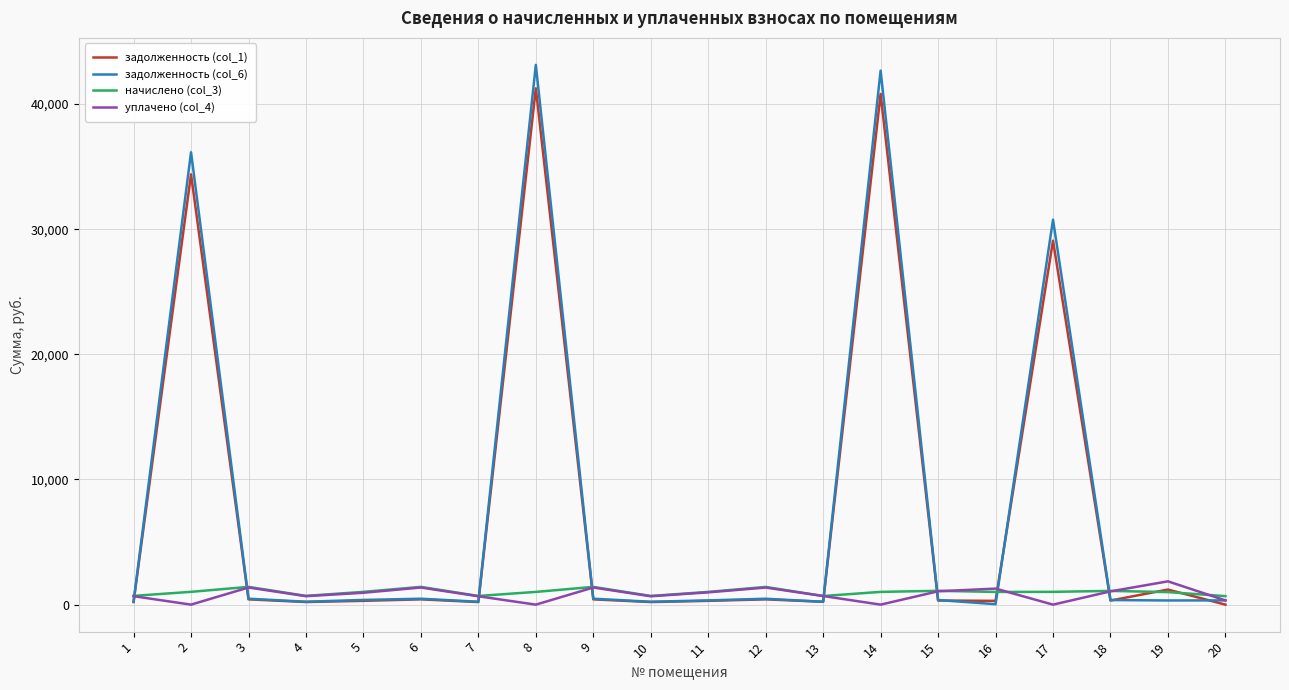

Which label corresponds to the largest value in the chart?

8